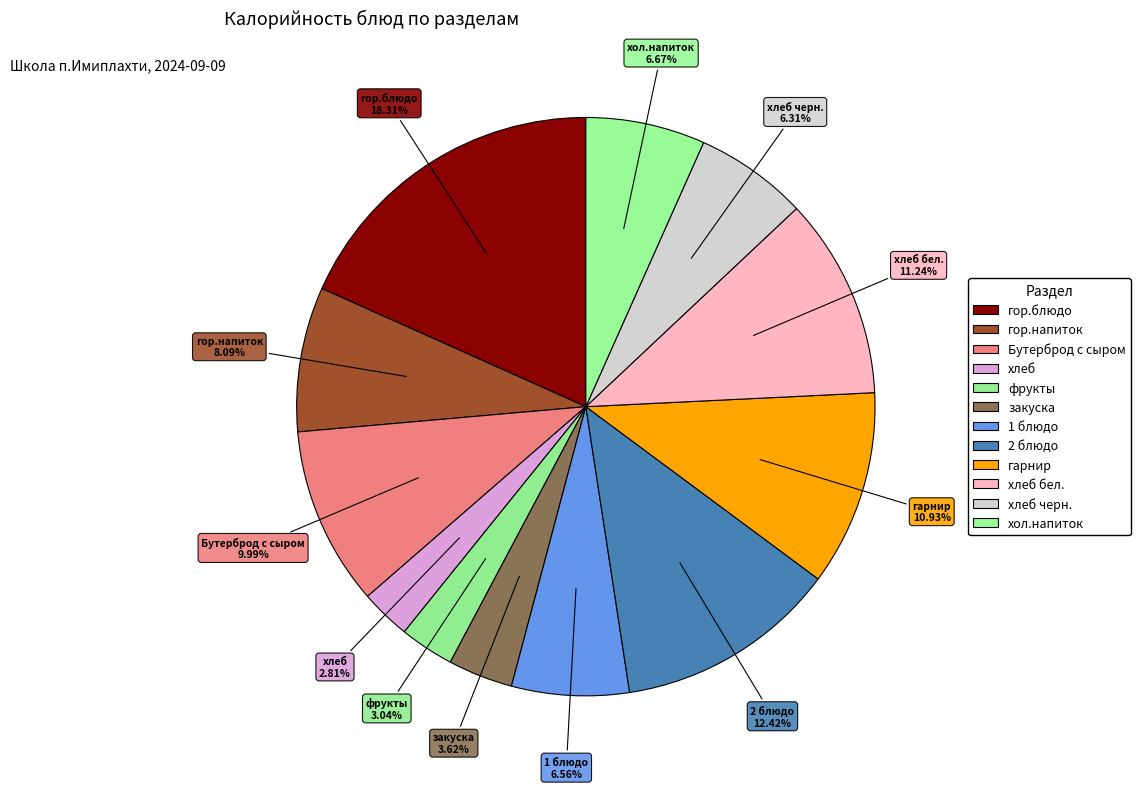

To the nearest percent, what portion does гор.напиток represent?

8%